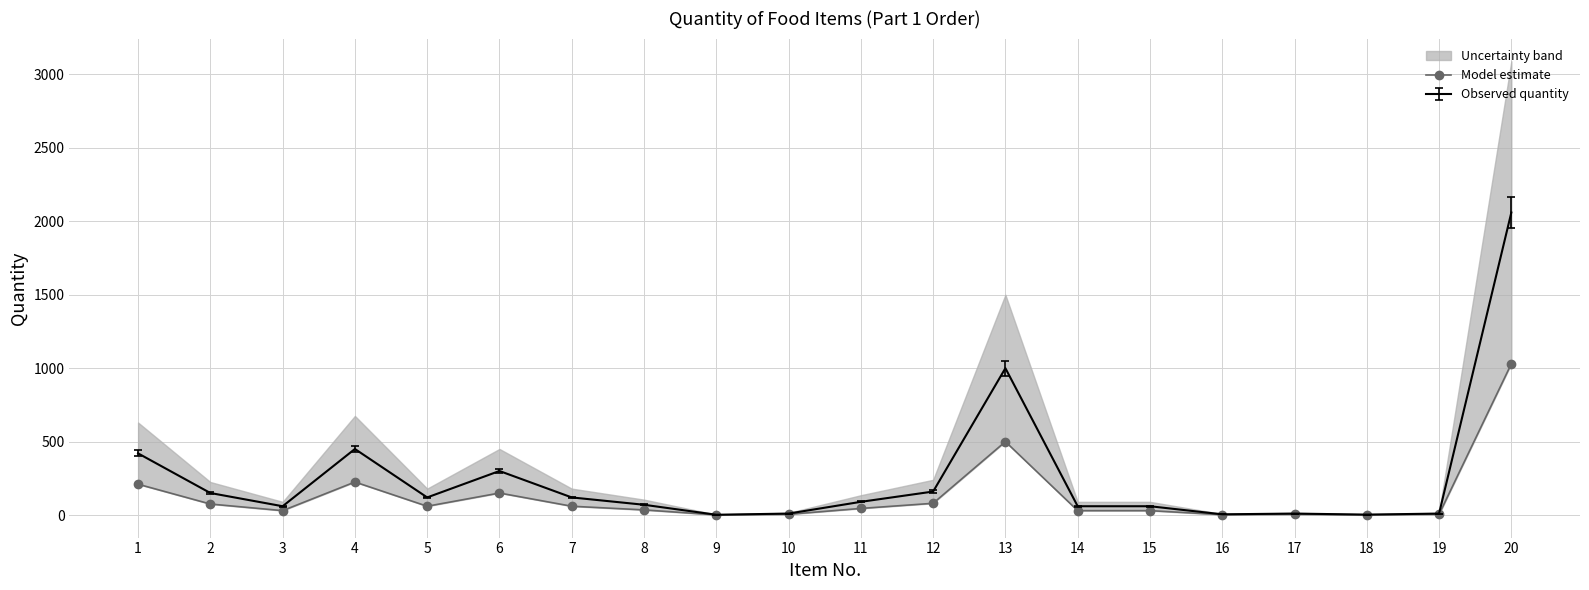

Reading left to right, what are all the values shown in this chart?

210.0	75.0	30.0	225.0	60.0	150.0	60.0	35.0	1.0	5.0	45.0	80.0	500.0	30.0	30.0	2.5	5.0	1.5	5.0	1030.0